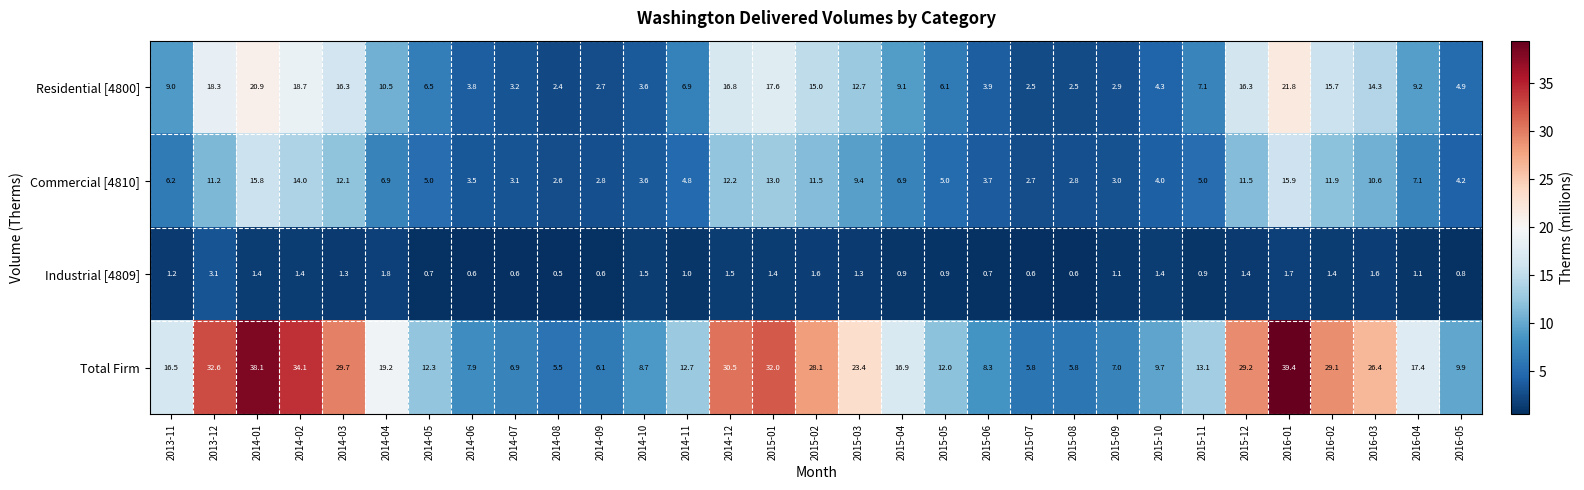

At which category does the chart reach its minimum across all series?

2014-08